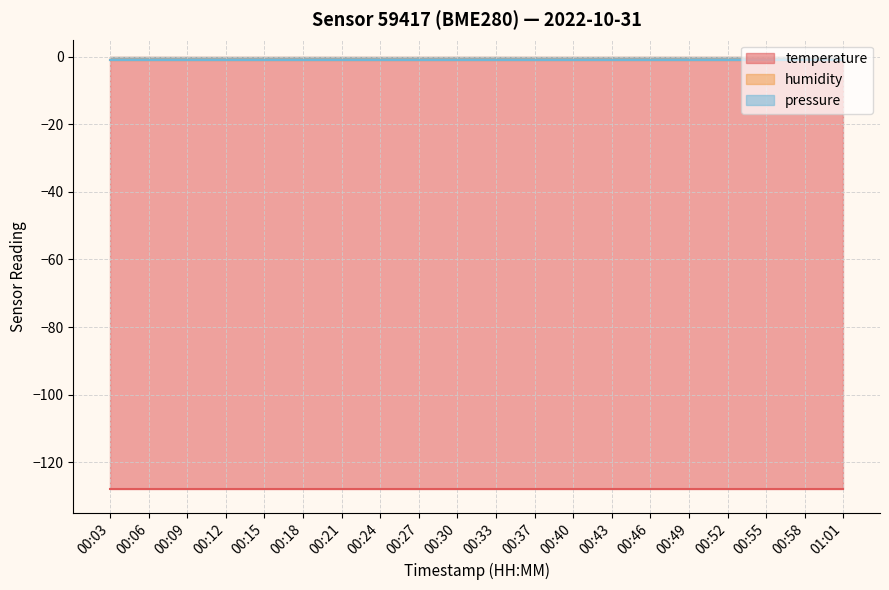

True or false: temperature has more than 2 points higher than both neighbors.

False